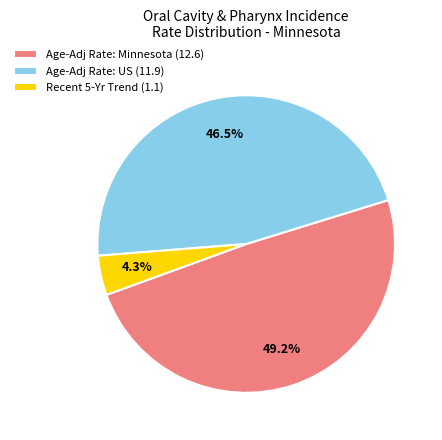

Rank the categories by value from lowest to highest.

Recent 5-Yr Trend (1.1), Age-Adj Rate: US (11.9), Age-Adj Rate: Minnesota (12.6)